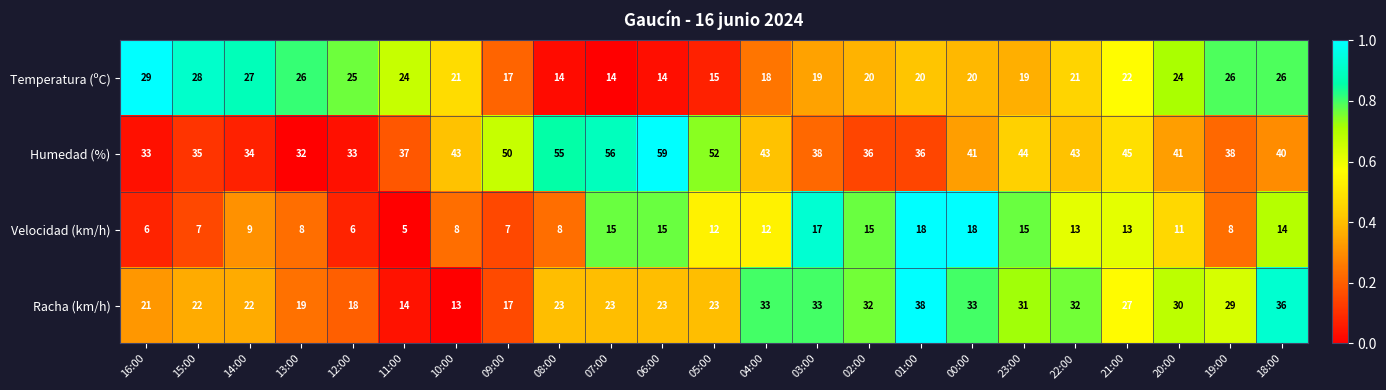

Rank the series at 11:00 from lowest to highest value.

Velocidad (km/h), Racha (km/h), Temperatura (ºC), Humedad (%)